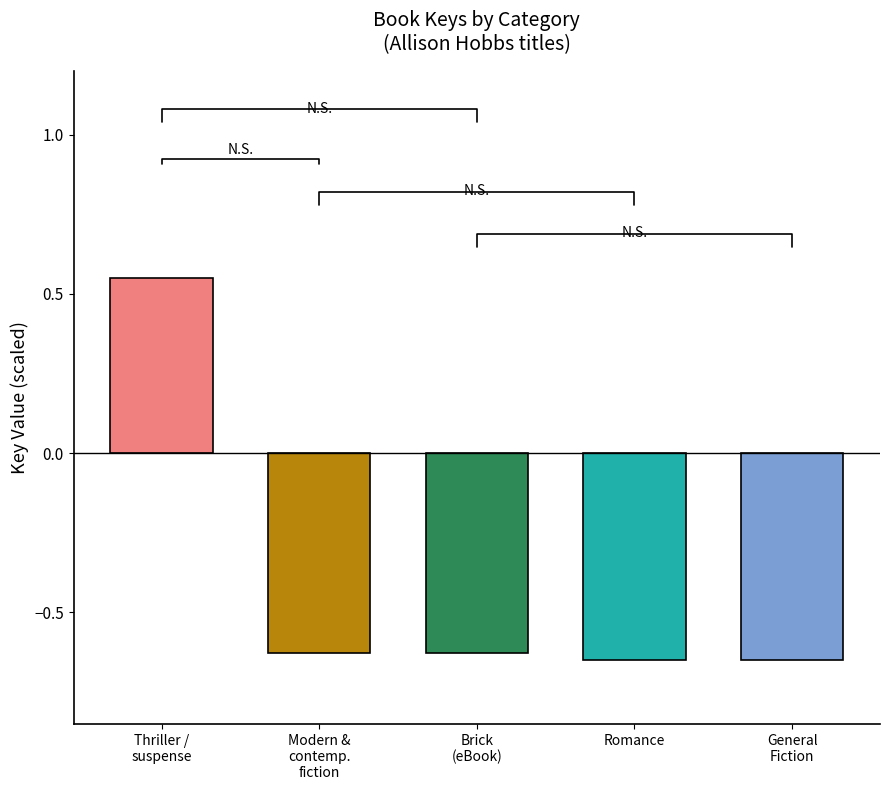

What position from the left is Modern &
contemp.
fiction?

2